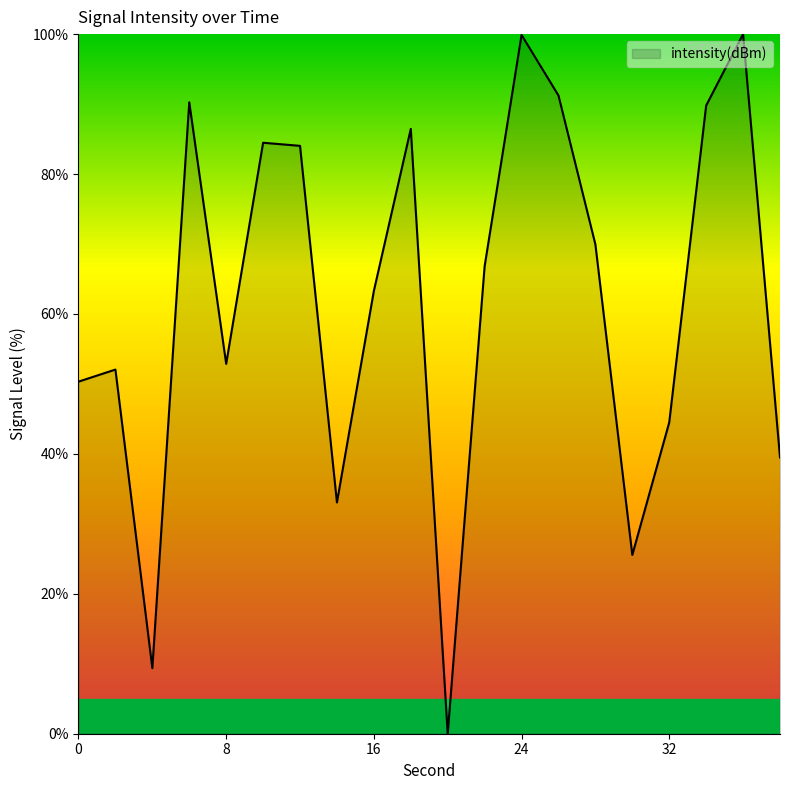

What is the maximum value shown in the chart?

100.0